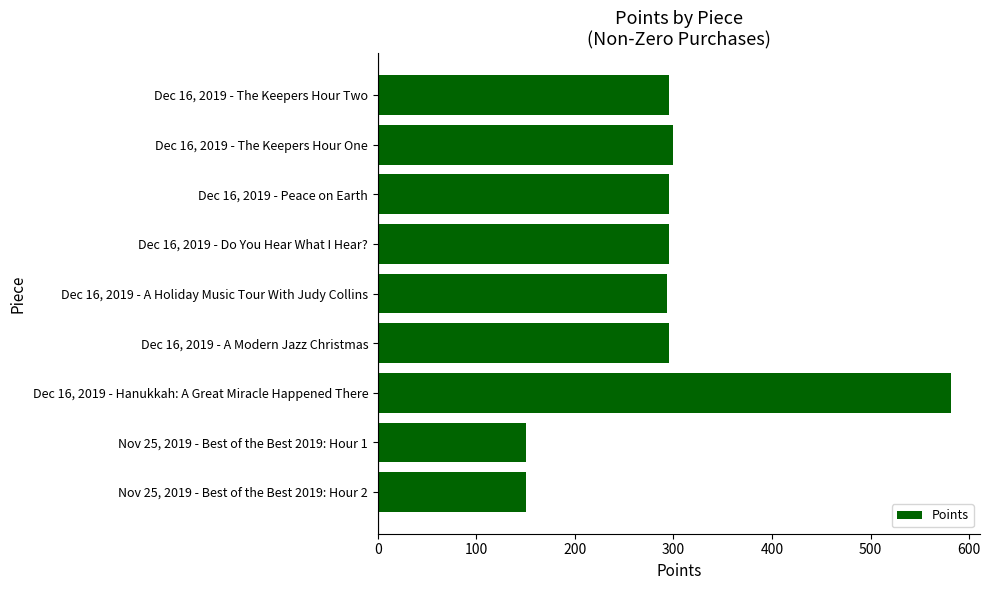

True or false: the data shows 295 at Dec 16, 2019 - The Keepers Hour Two.

True